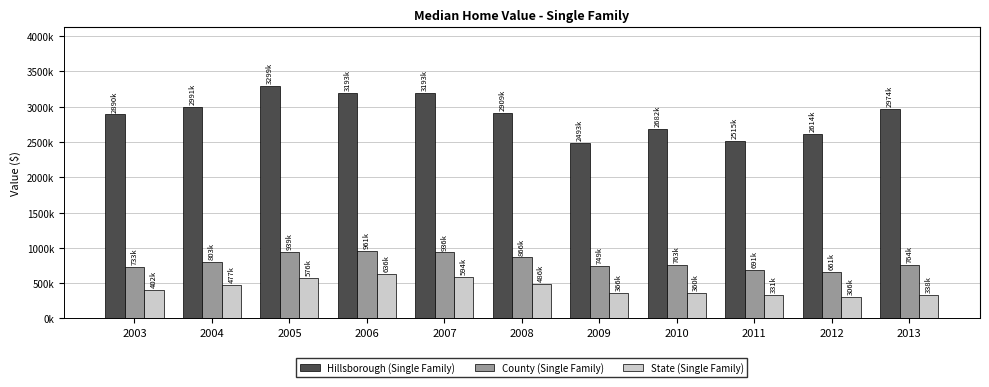

Does the chart contain stacked bars?

No